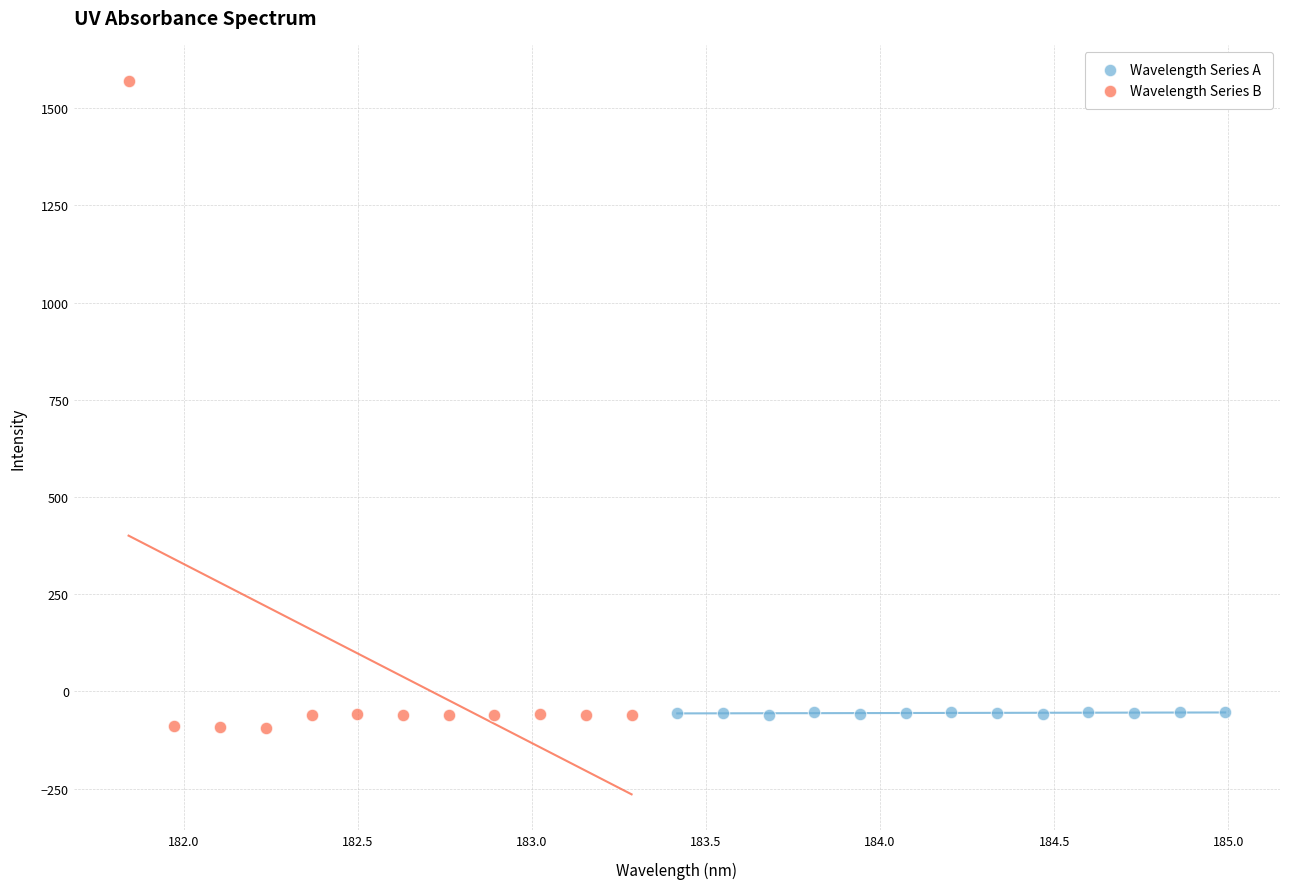

Which series has the widest spread of Y values?

Wavelength Series B